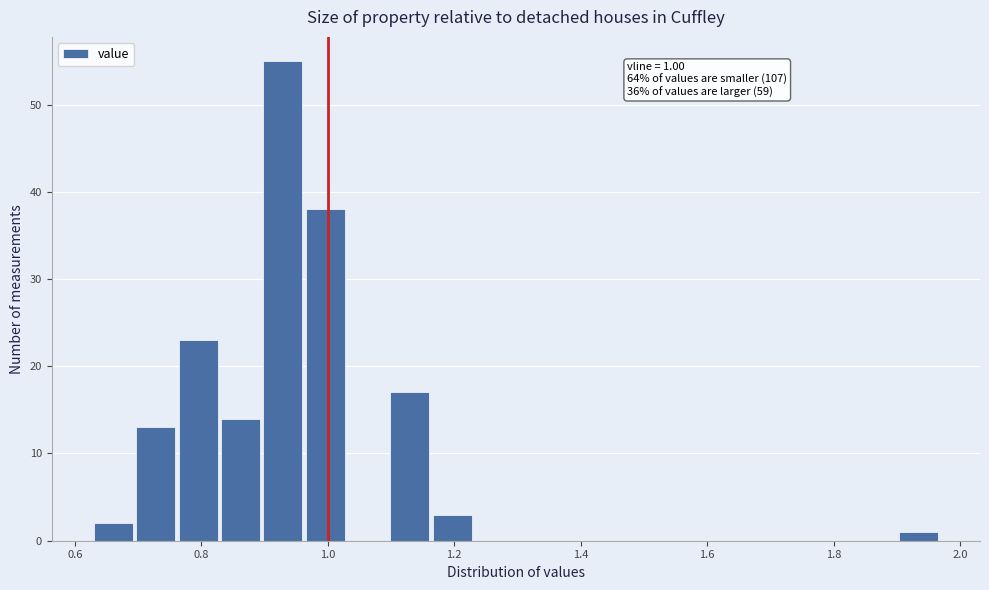

Around what value on the x-axis is the tallest bar? Give the approximate position of its centre, as read against the axis.

0.92